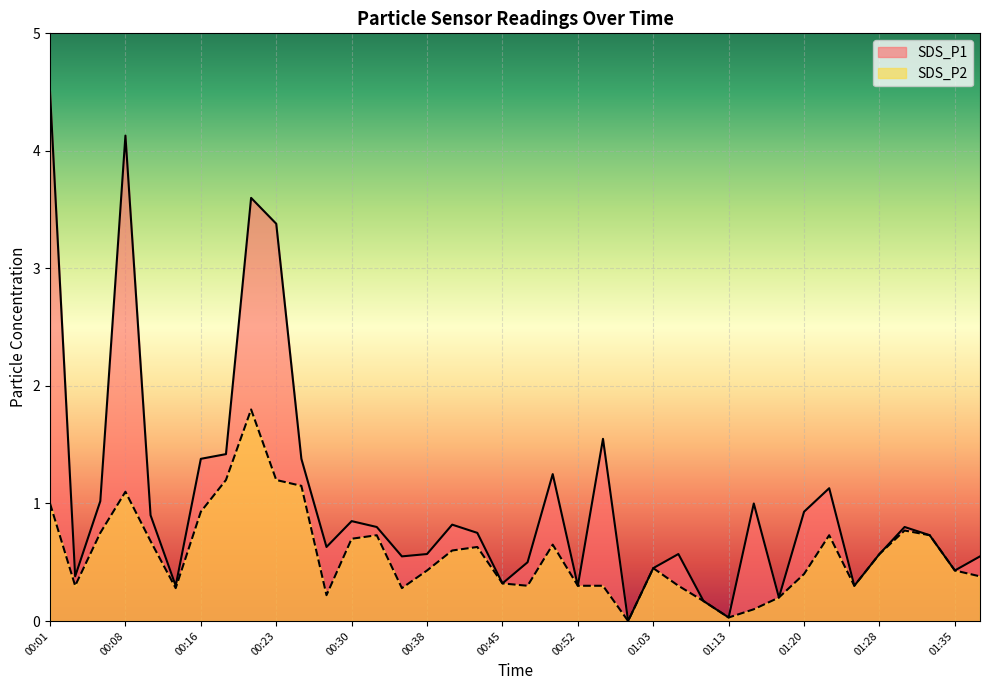

Rank the series by their maximum value, from highest to lowest.

SDS_P1, SDS_P2